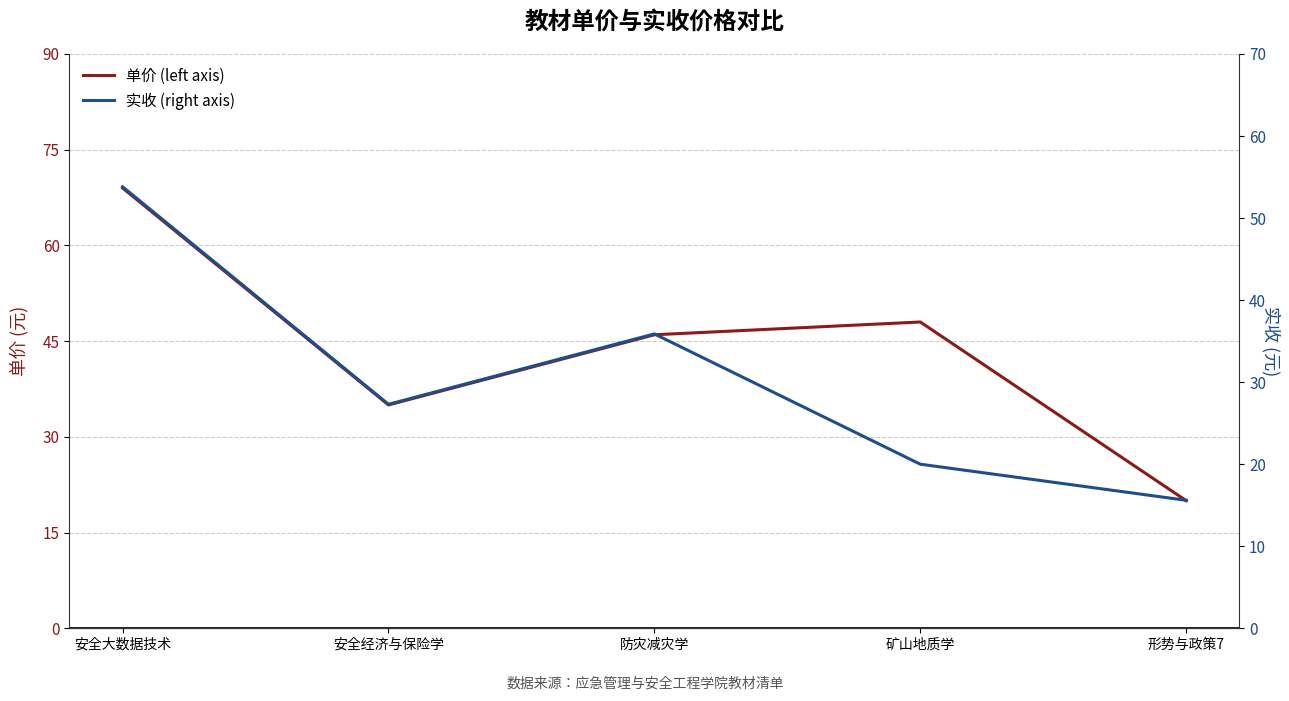

Rank the series at 安全经济与保险学 from lowest to highest value.

实收 (right axis), 单价 (left axis)